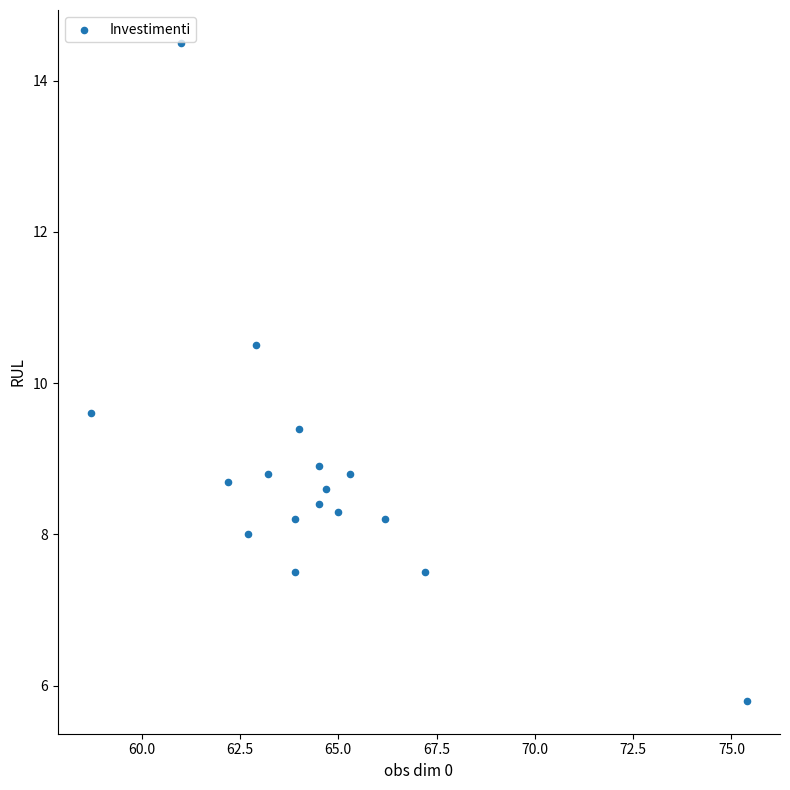

What is the range of Y values (max minus min)?

8.7